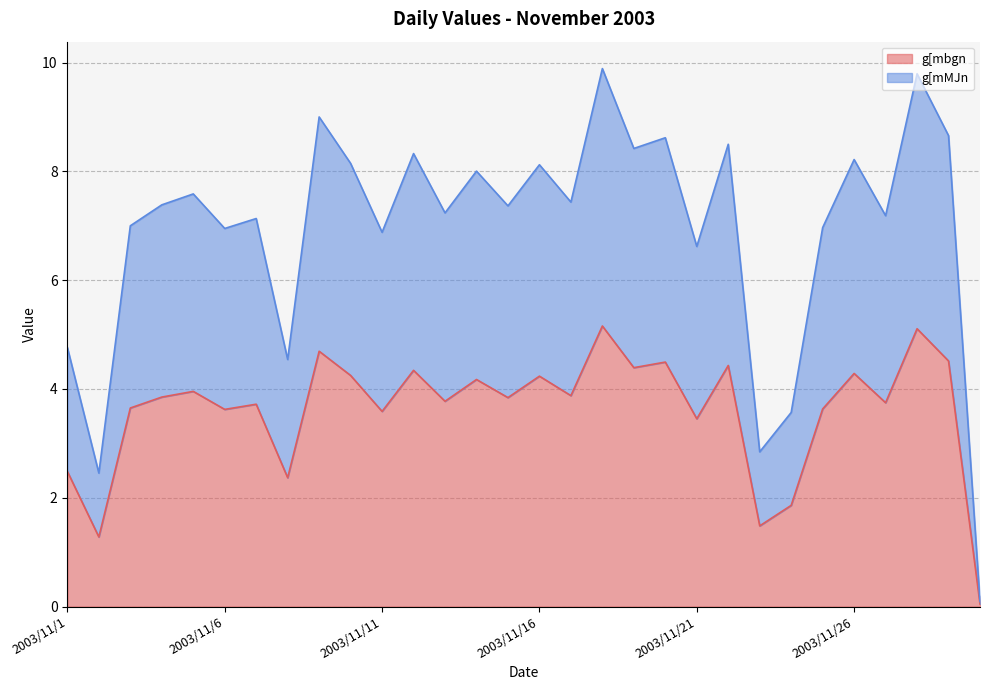

True or false: g[mMJn and g[mbgn cross at least once.

False